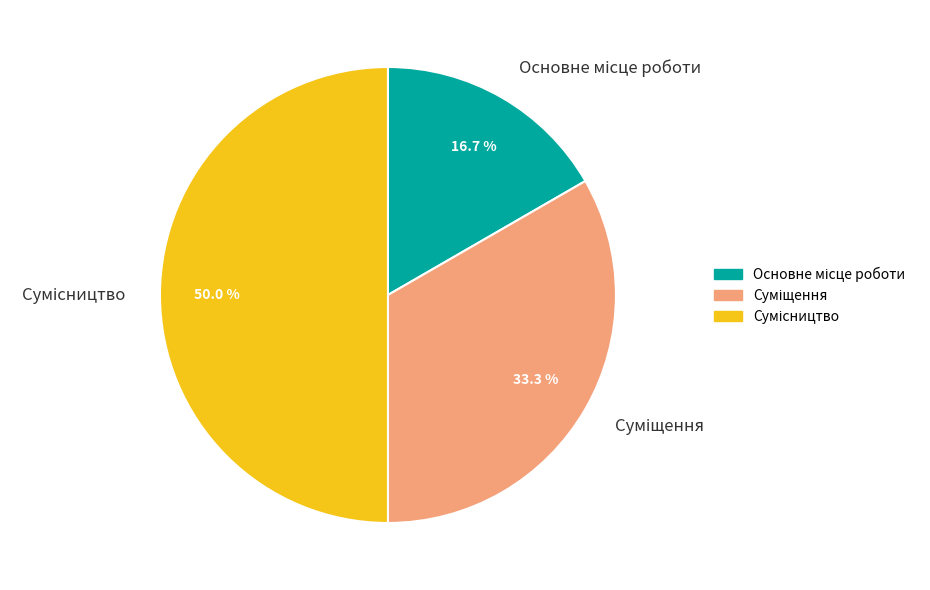

The Сумісництво slice represents 50% of the pie. True or false?

True